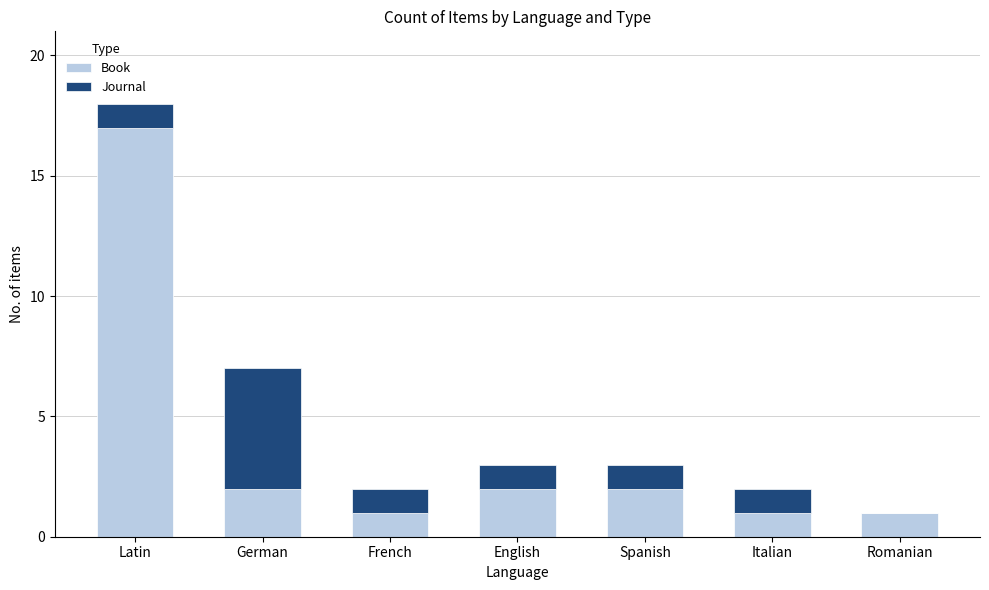

What is the sum of all Book values?

26